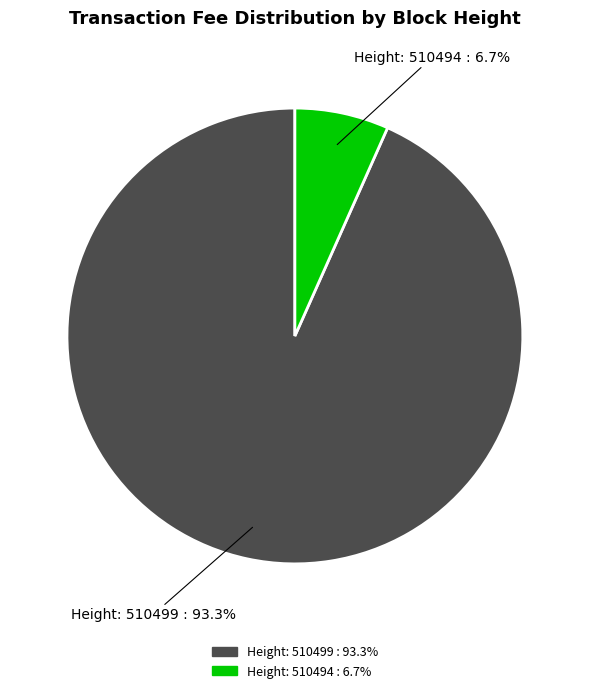

Between Height: 510494 : 6.7% and Height: 510499 : 93.3%, which is larger?

Height: 510499 : 93.3%